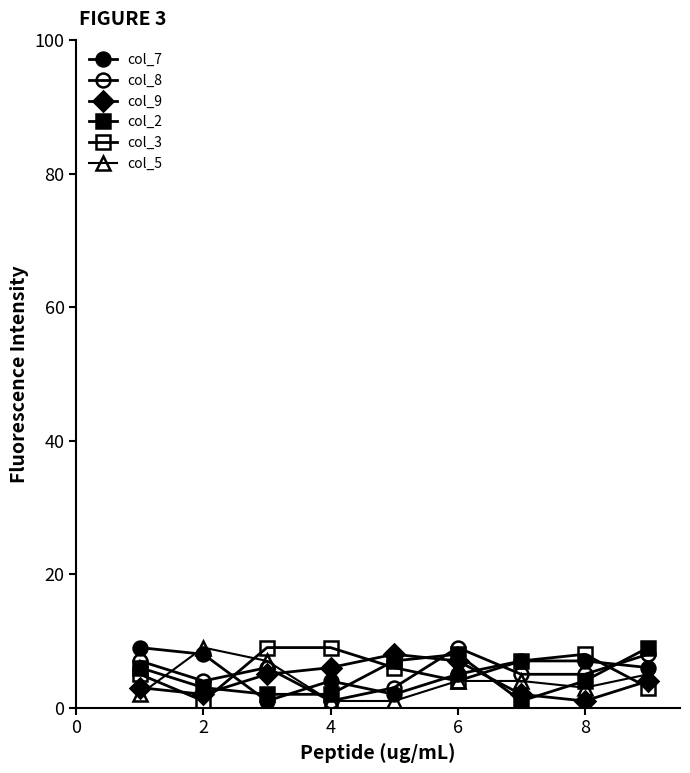

How many times do col_5 and col_7 cross each other?

2